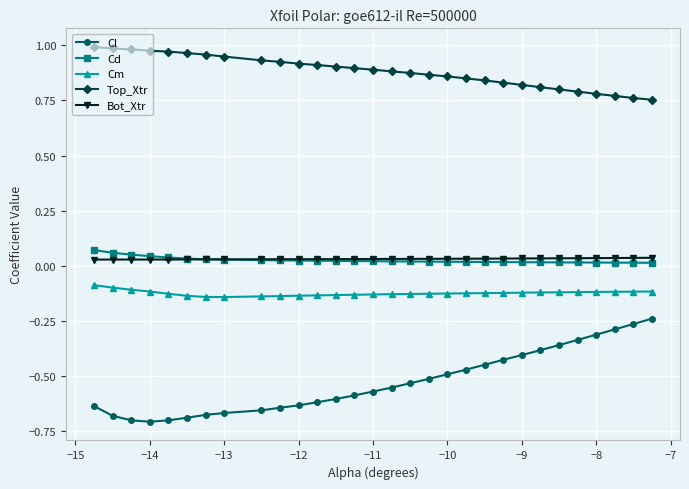

Which series has the largest range (max minus min)?

Cl